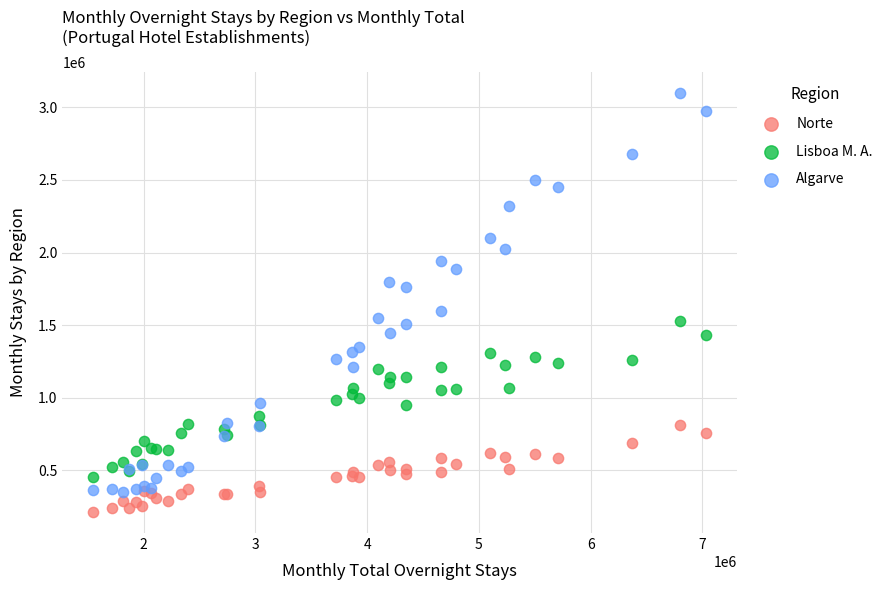

What is the X range (max minus min) for the scatter plot?

5486056